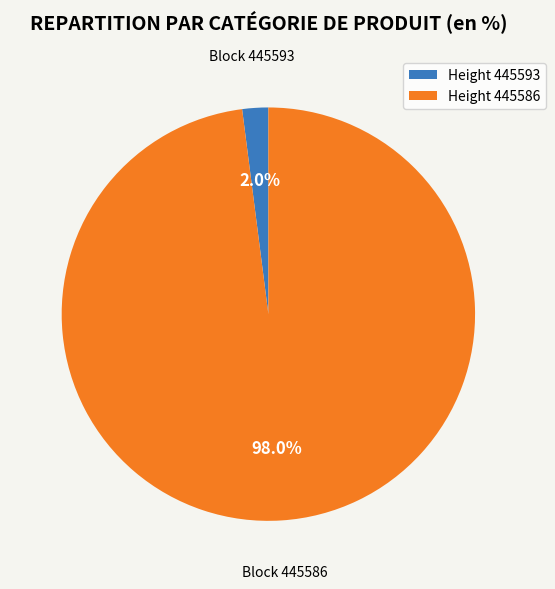

Rank the categories by value from highest to lowest.

Height 445586, Height 445593